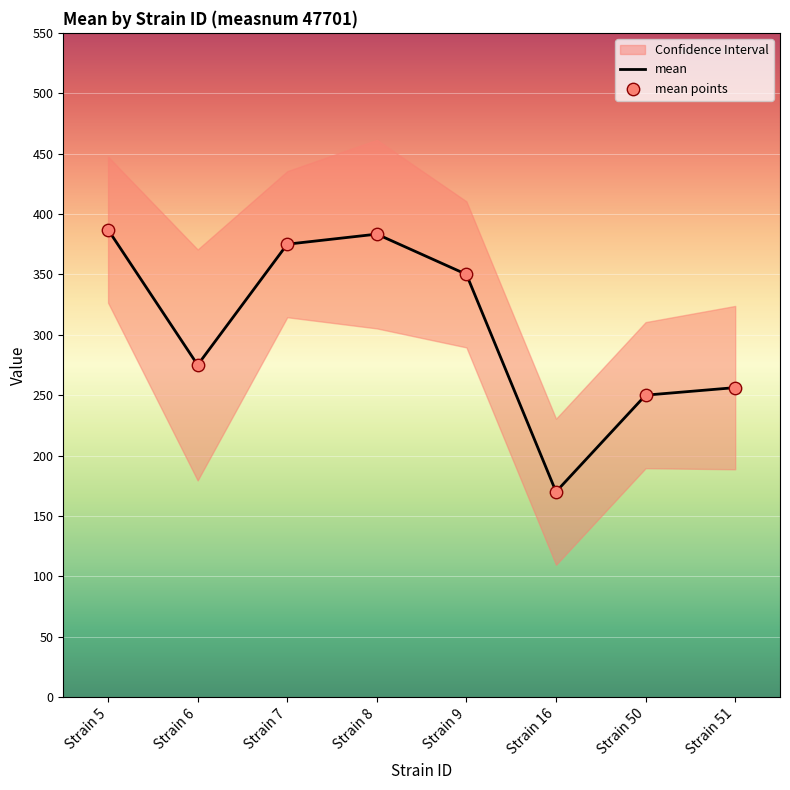

The value of mean at Strain 8 is 77.6. True or false?

False